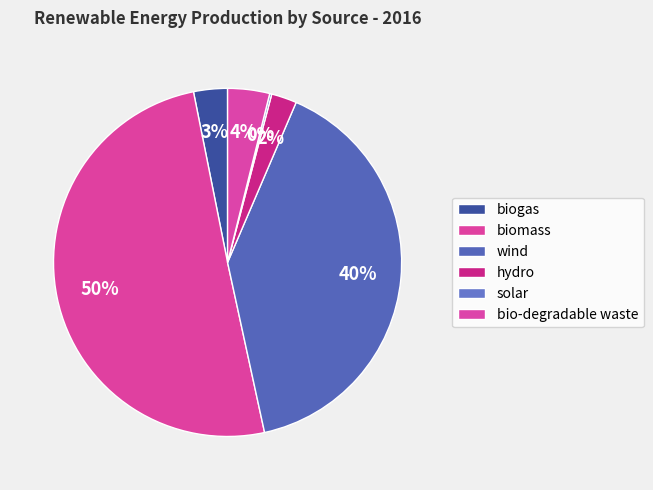

To the nearest percent, what is the average slice percentage?

17%